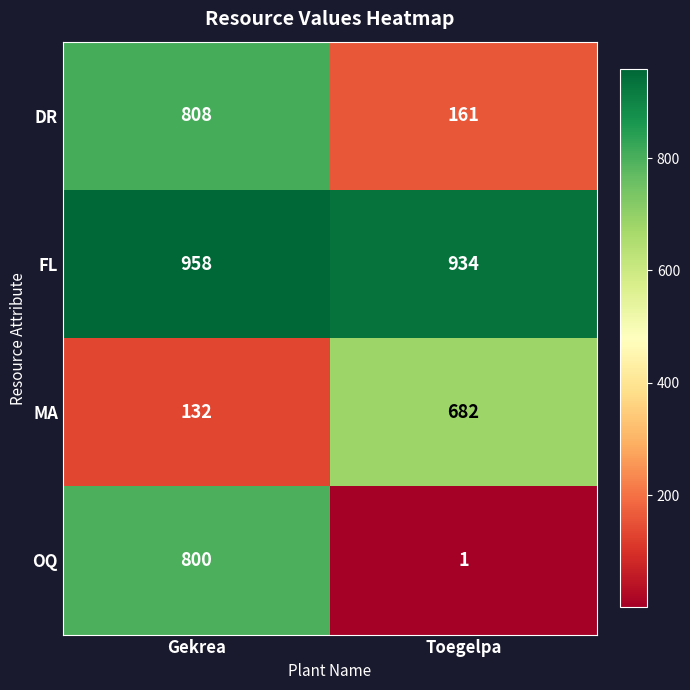

What is the total value across all series at Toegelpa?

1778